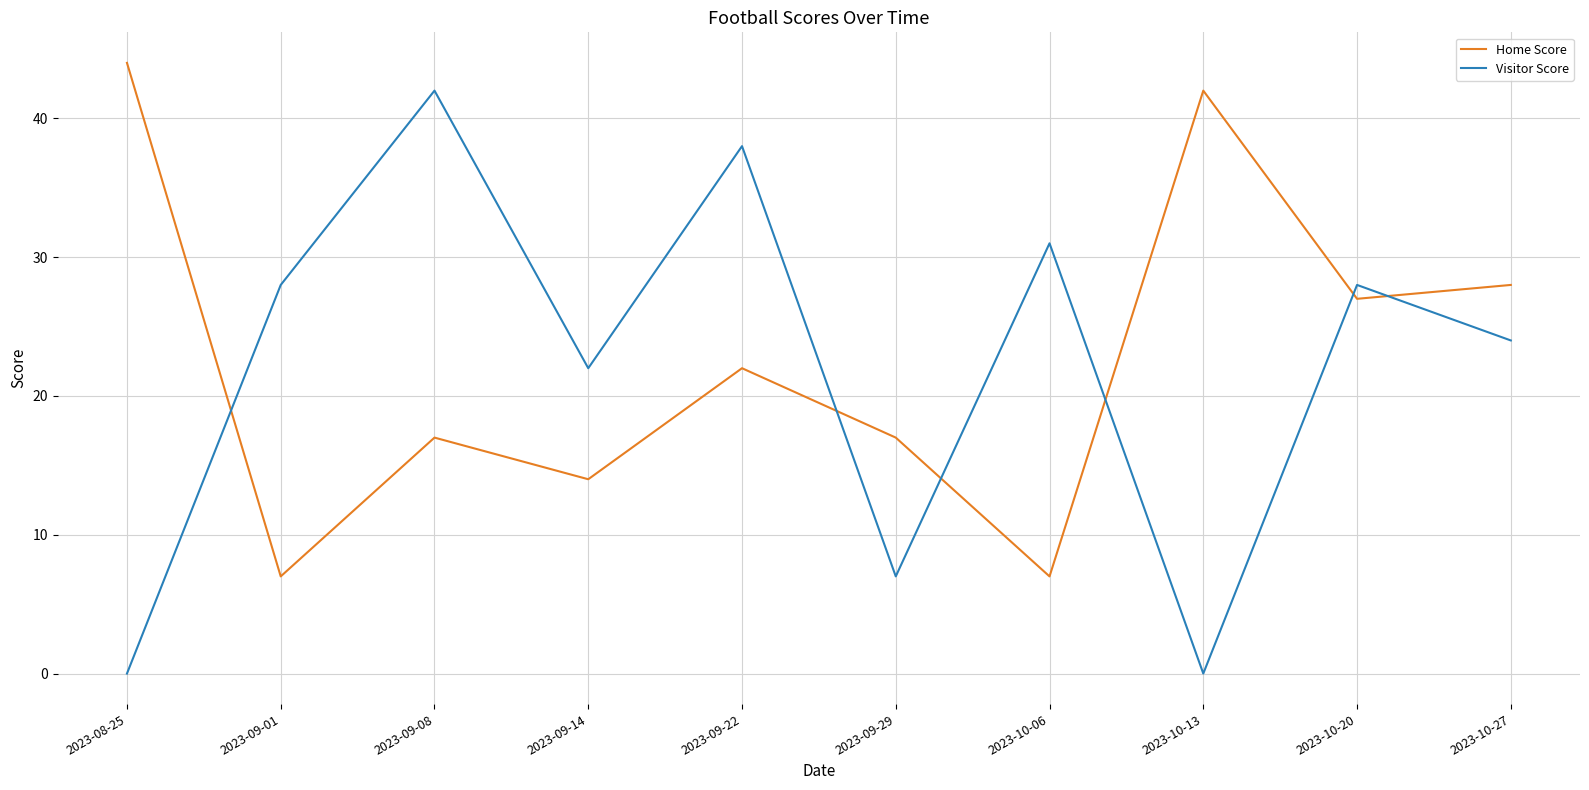

Reading left to right, extract all data points from this chart.

Home Score: 2023-08-25=44	2023-09-01=7	2023-09-08=17	2023-09-14=14	2023-09-22=22	2023-09-29=17	2023-10-06=7	2023-10-13=42	2023-10-20=27	2023-10-27=28
Visitor Score: 2023-08-25=0	2023-09-01=28	2023-09-08=42	2023-09-14=22	2023-09-22=38	2023-09-29=7	2023-10-06=31	2023-10-13=0	2023-10-20=28	2023-10-27=24